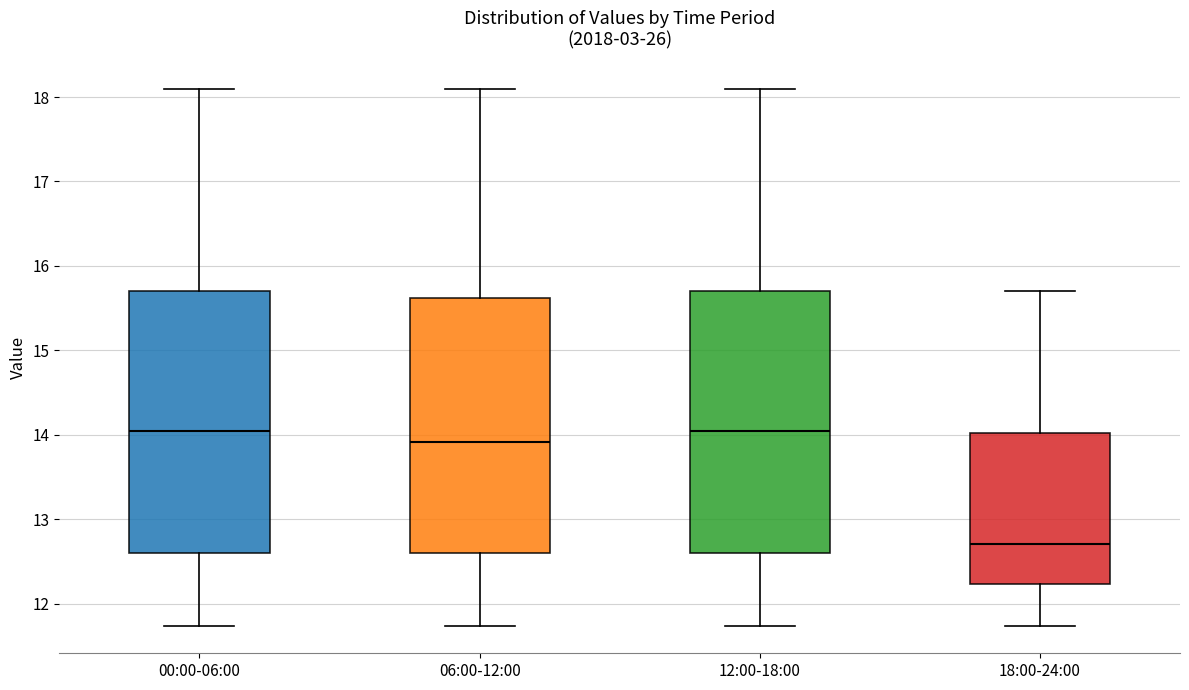

Reading left to right, transcribe this box plot: for each box, give where its median line is, the range the box spans, and where its two whiskers end, as read against the y-axis. The values are not printed on the chart, so give them approximately, as read against the axis.

00:00-06:00: median 14.1, box 12.6 to 15.7, whiskers 11.7 to 18.1
06:00-12:00: median 13.9, box 12.6 to 15.6, whiskers 11.7 to 18.1
12:00-18:00: median 14.1, box 12.6 to 15.7, whiskers 11.7 to 18.1
18:00-24:00: median 12.7, box 12.2 to 14.0, whiskers 11.7 to 15.7